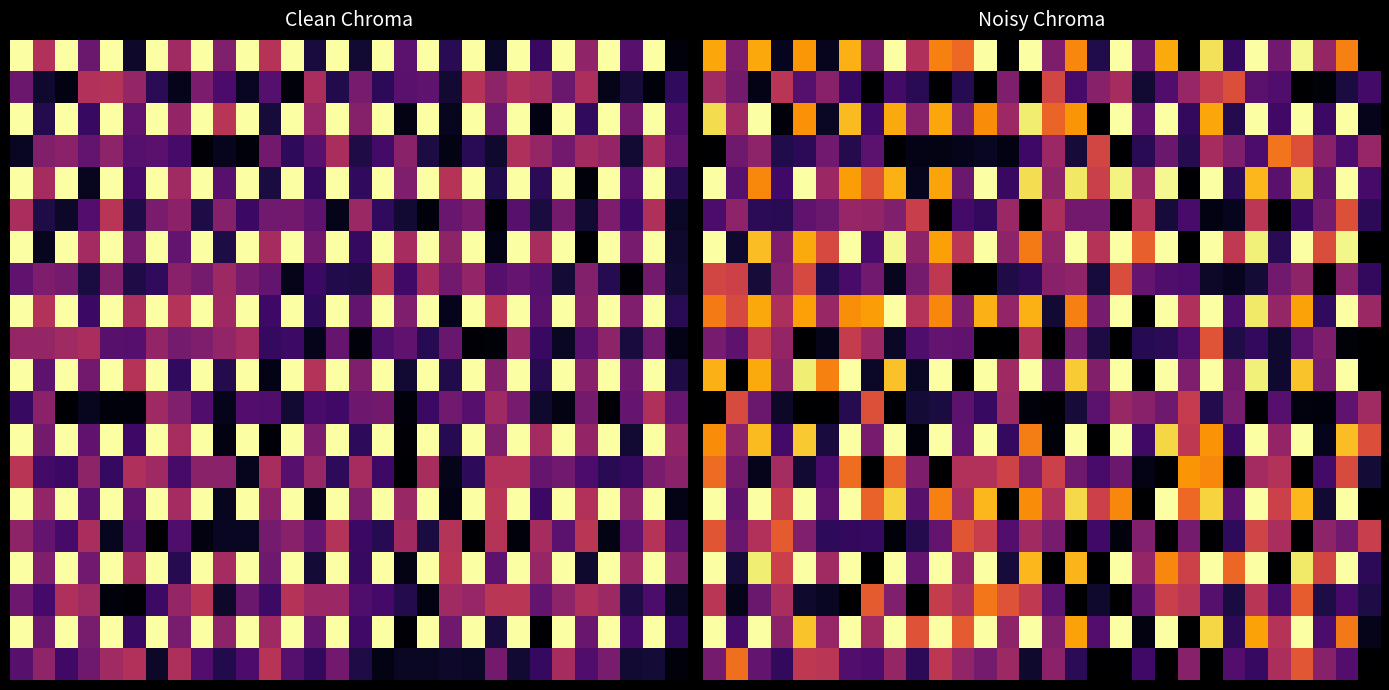

What is the total value across all series at 23?

4.8